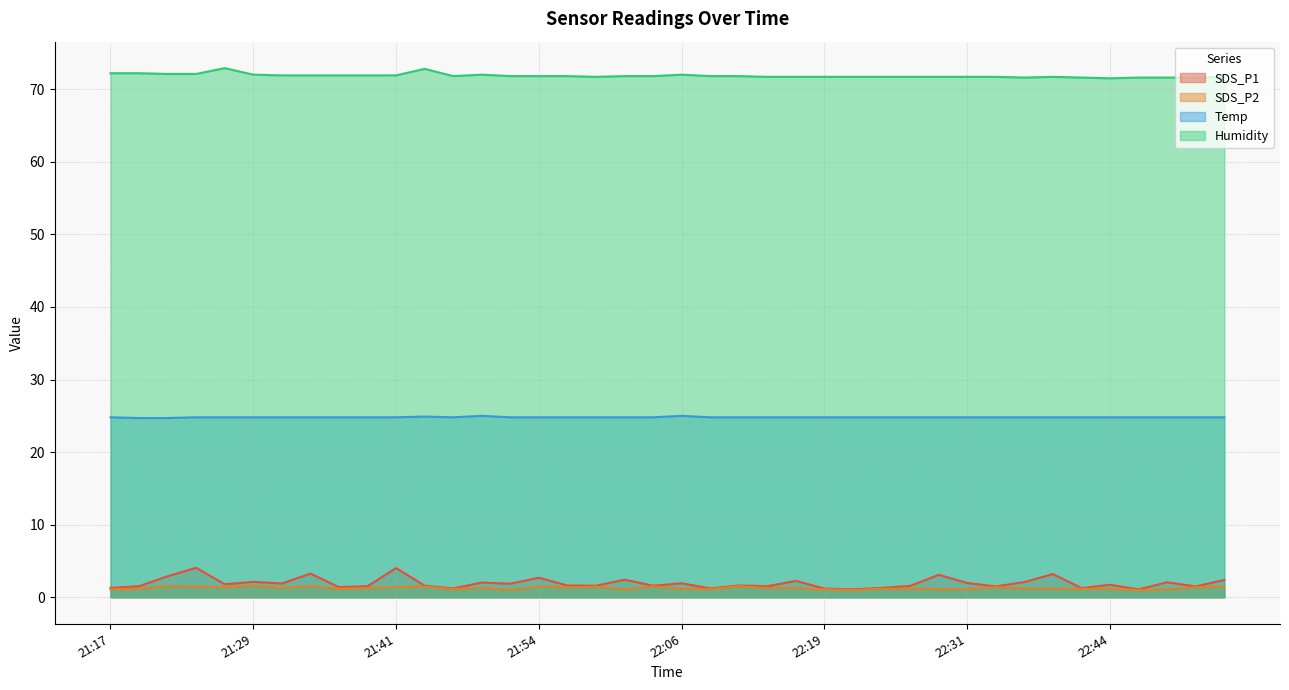

How many interior local valleys does the SDS_P2 series have?

11